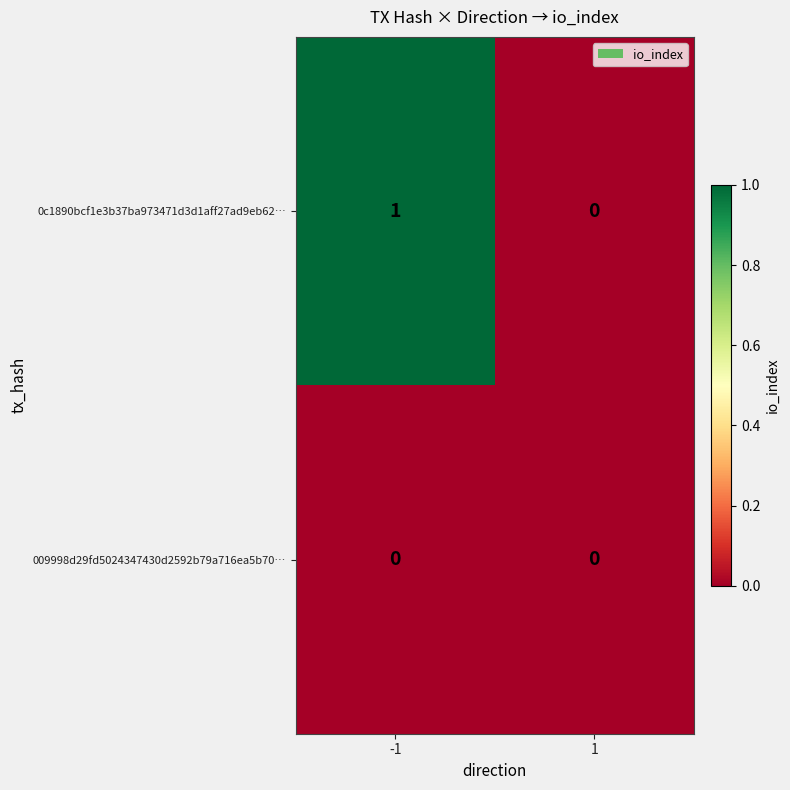

Which series has the largest total across all categories?

0c1890bcf1e3b37ba973471d3d1aff27ad9eb62…